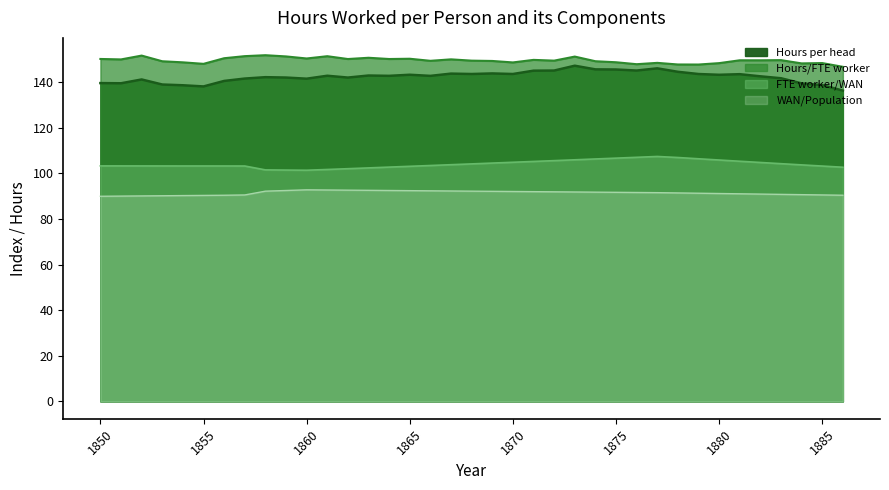

Count the number of data series in this chart.

4